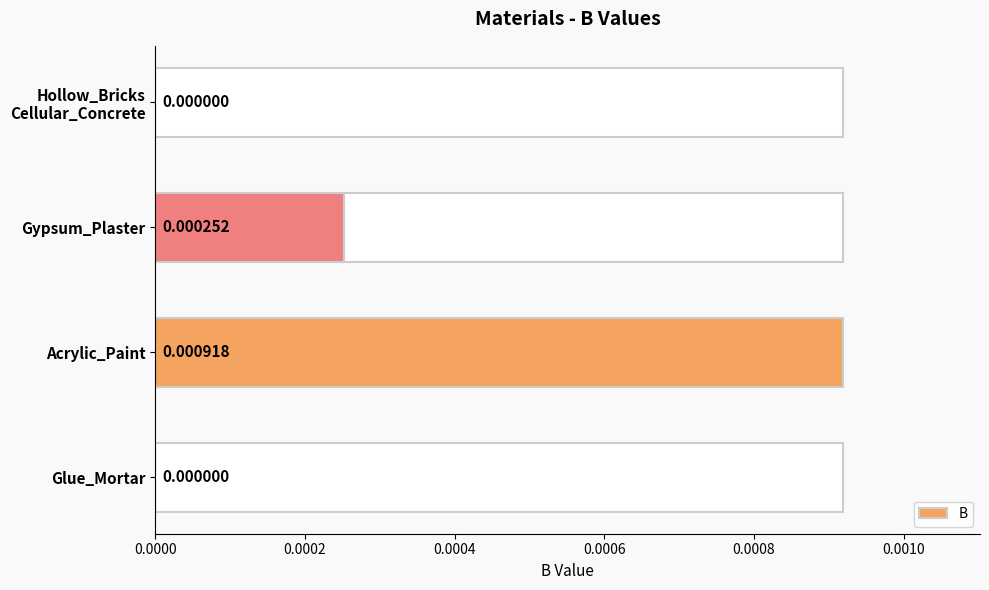

How many values are between 0 and 1?

4